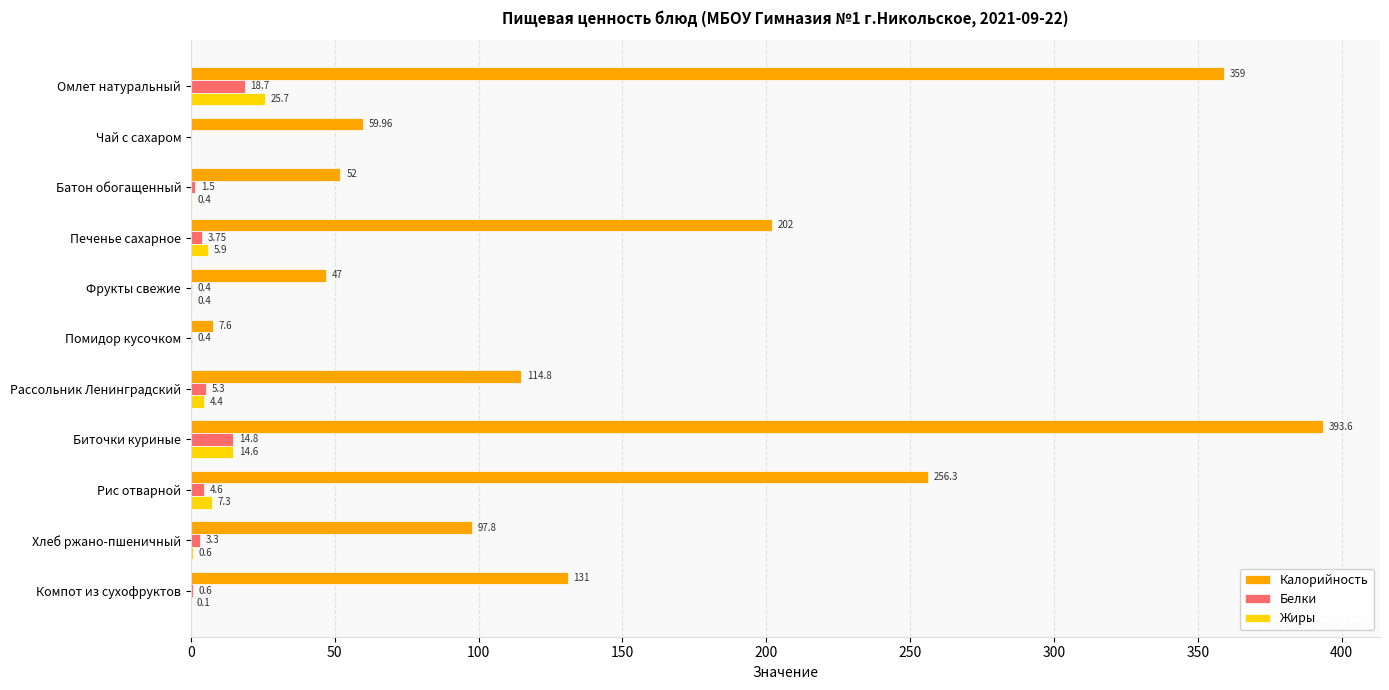

At which category does the chart reach its peak across all series?

Биточки куриные